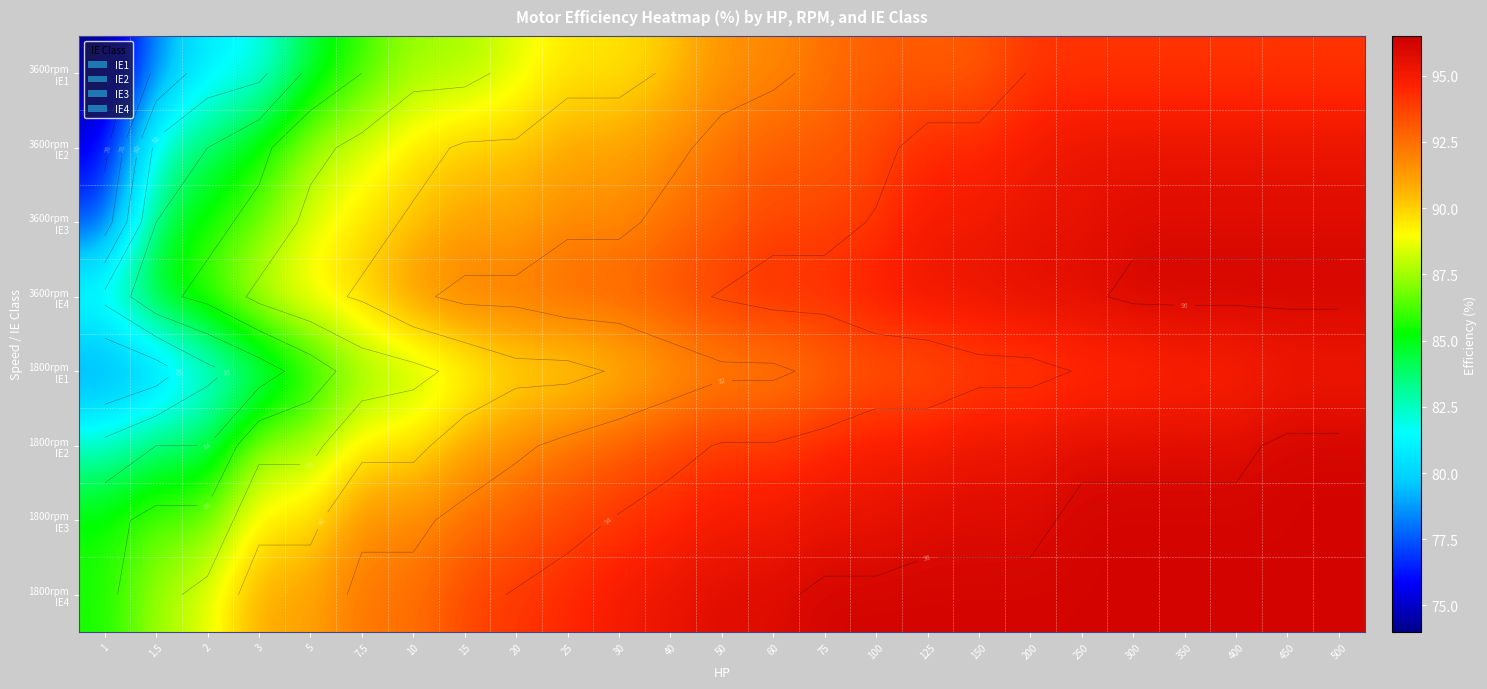

What is the total value across all series at 25?

735.2